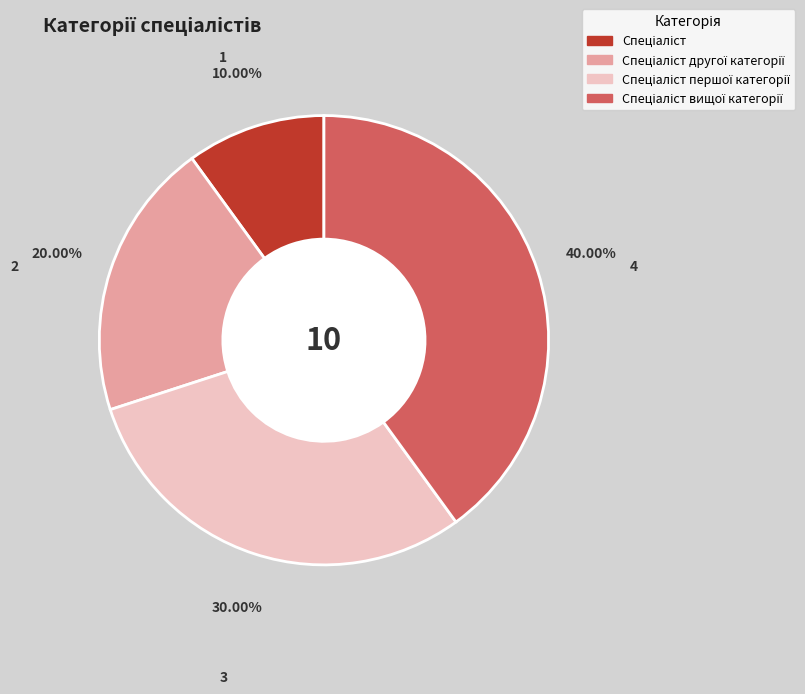

Does any single category account for the majority?

No